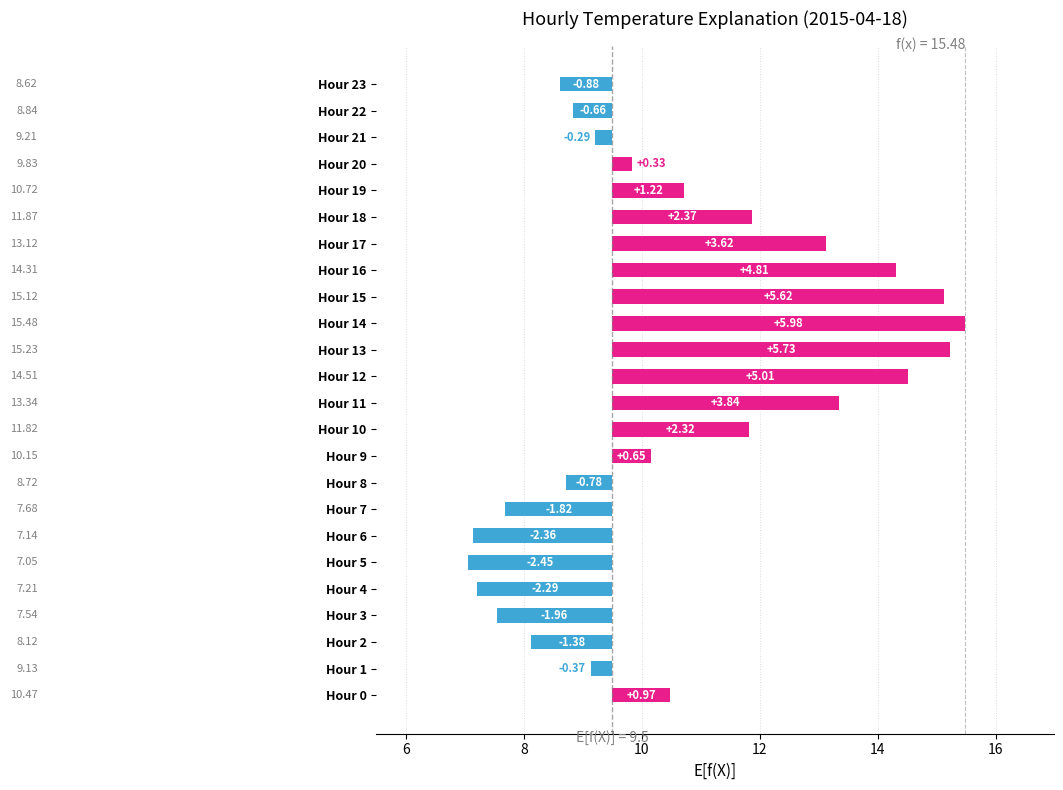

What is the value of the 20th bar from the left?

1.2